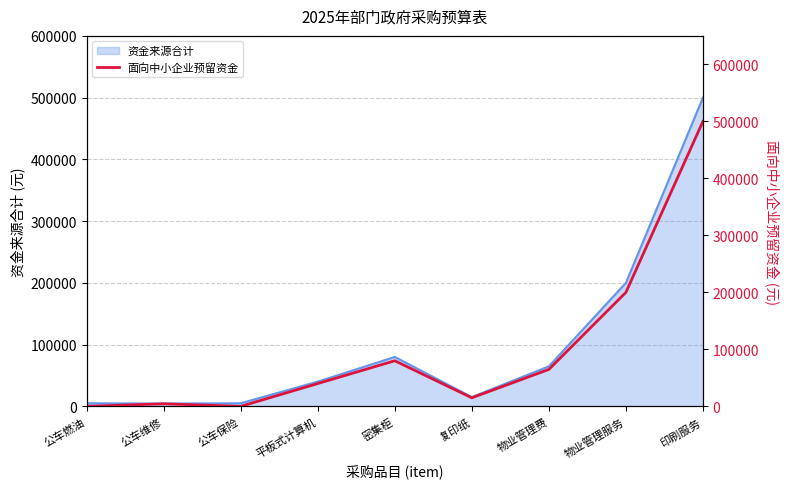

What is the greatest value displayed?

500000